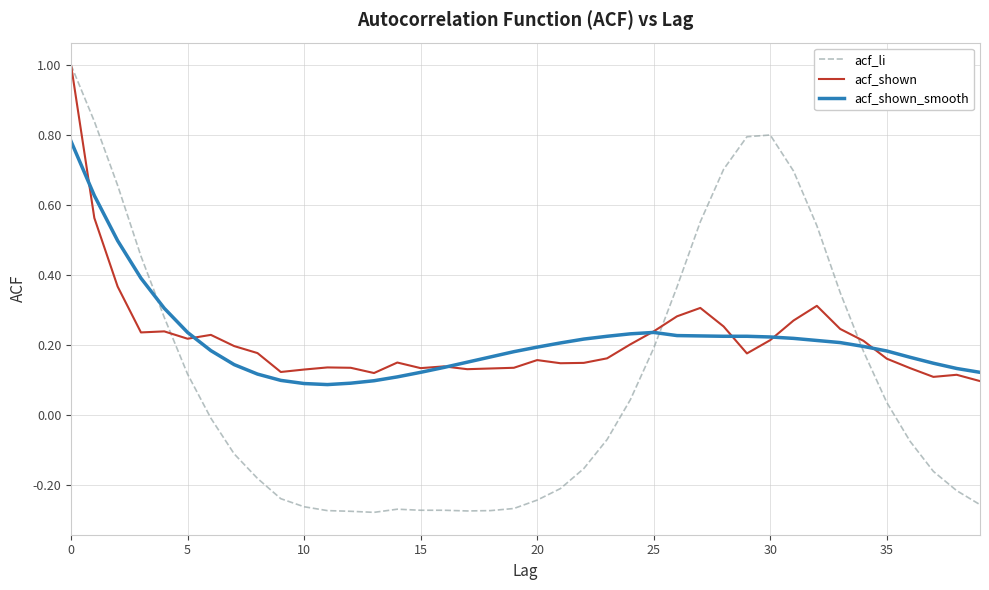

Which series ends up on top after the final intersection of acf_shown and acf_shown_smooth?

acf_shown_smooth